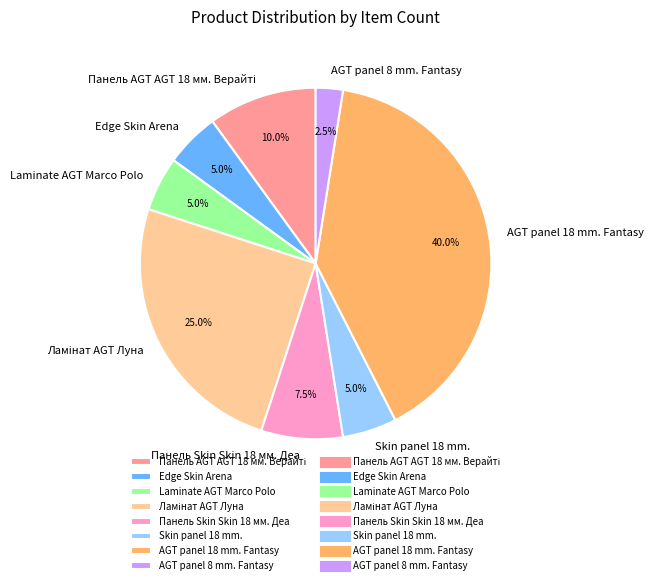

How many slices are in this pie chart?

8